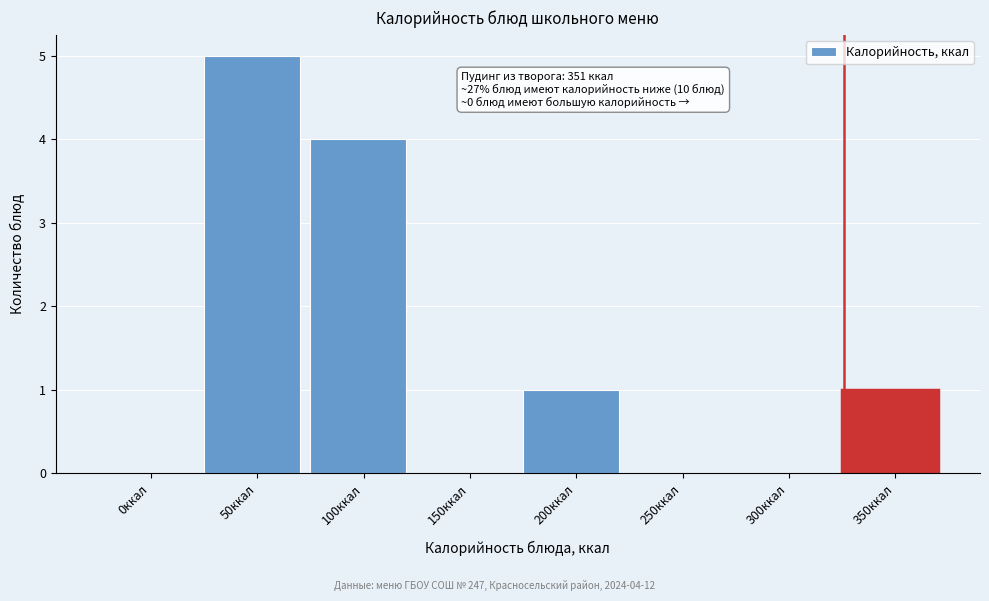

Reading left to right, extract all data points from this chart.

0ккал=0	50ккал=5	100ккал=4	150ккал=0	200ккал=1	250ккал=0	300ккал=0	350ккал=1